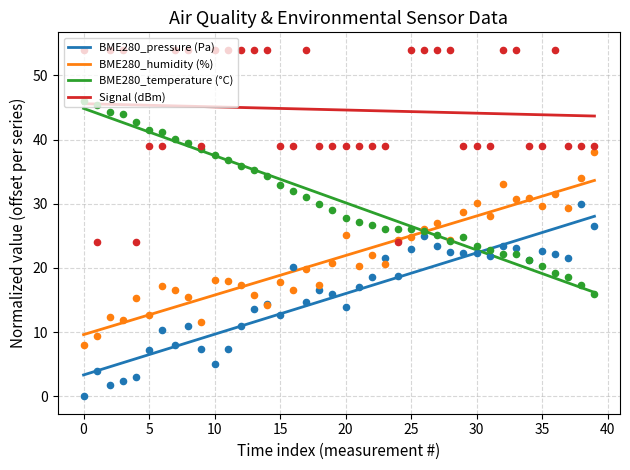

Which series reaches the maximum Y coordinate?

Signal